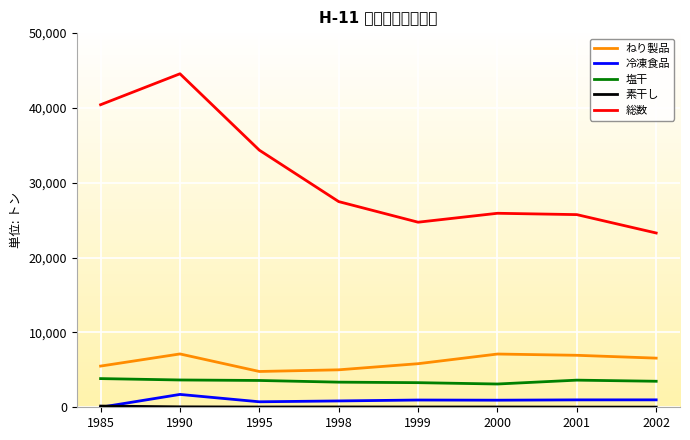

Which series changed the most between 1995 and 2002?

総数